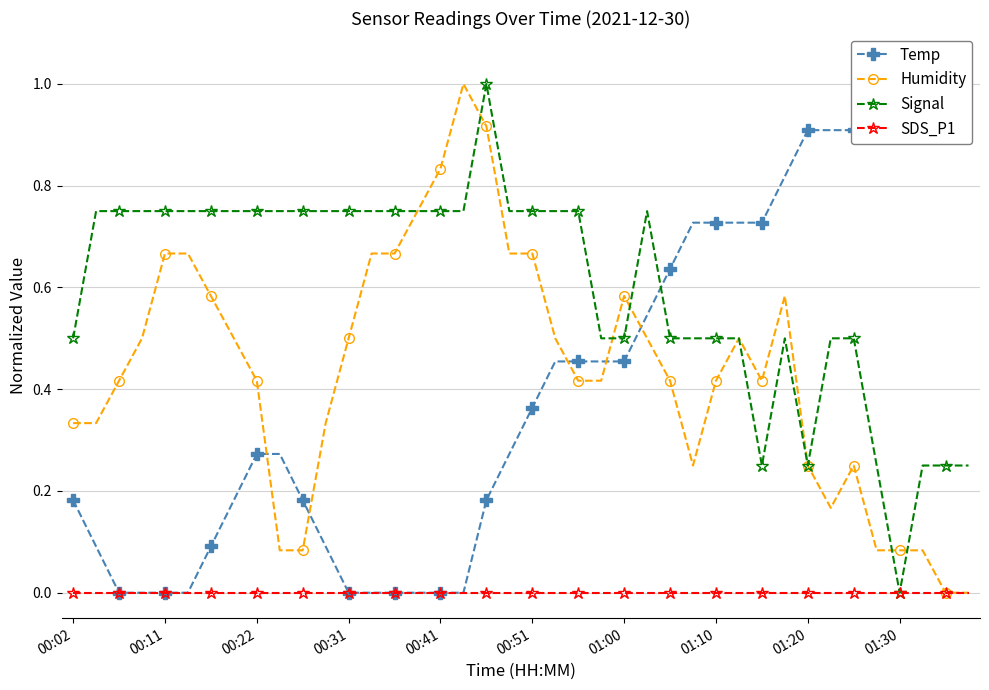

What are all the series names shown in the legend?

Temp, Humidity, Signal, SDS_P1